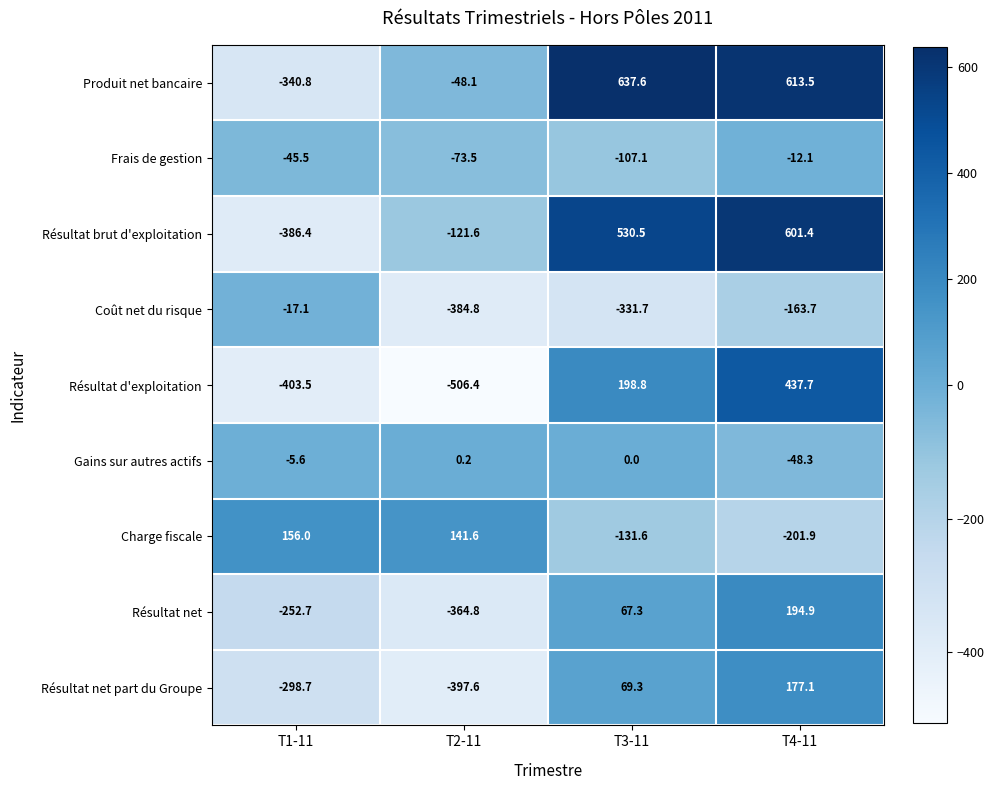

What is the sum of all Charge fiscale values?

-35.9